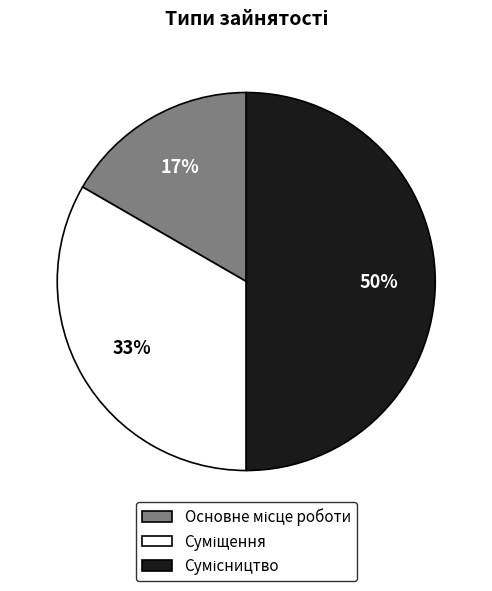

To the nearest percent, what is the difference between the largest and smallest slice percentages?

33%